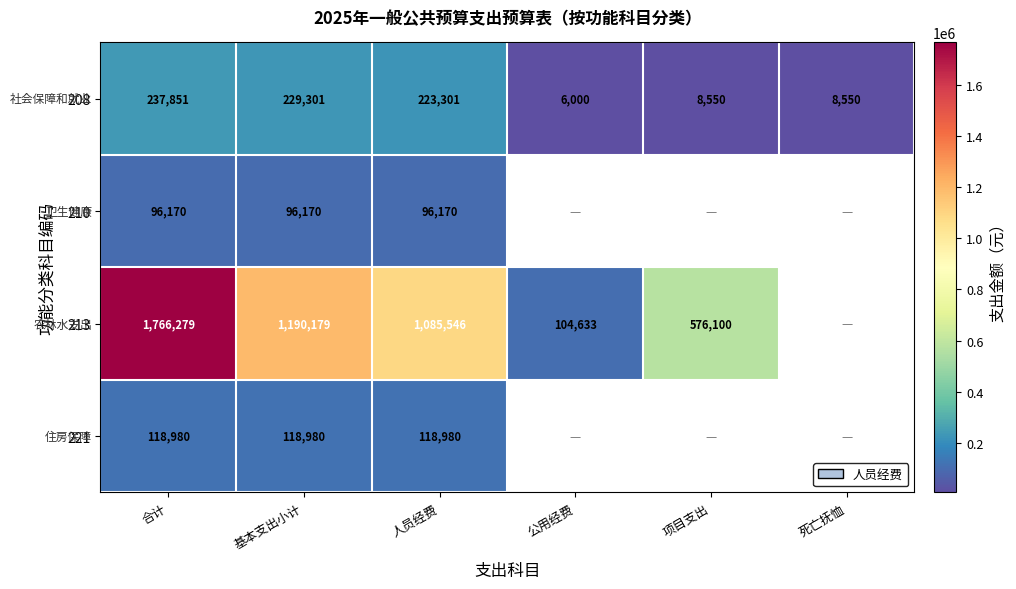

Between 人员经费 and 项目支出, which is larger?

人员经费